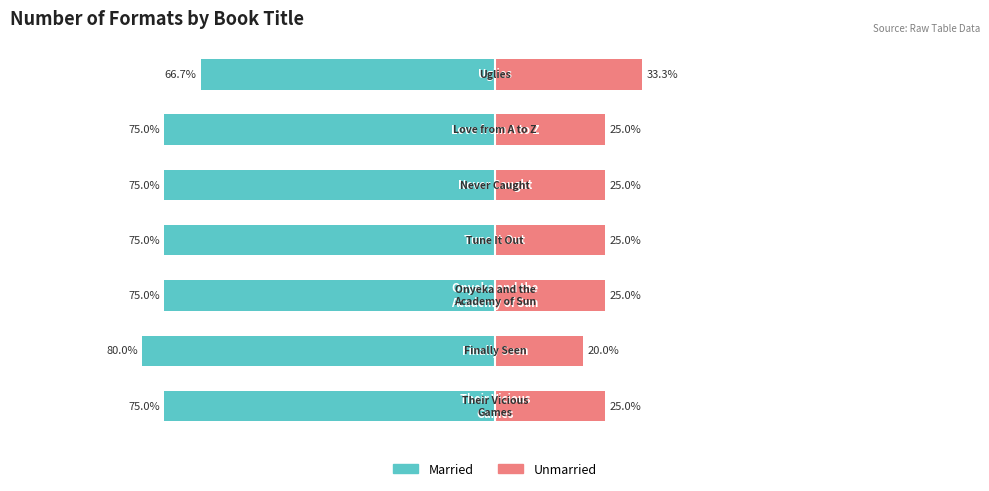

How many data points does each series have?

7